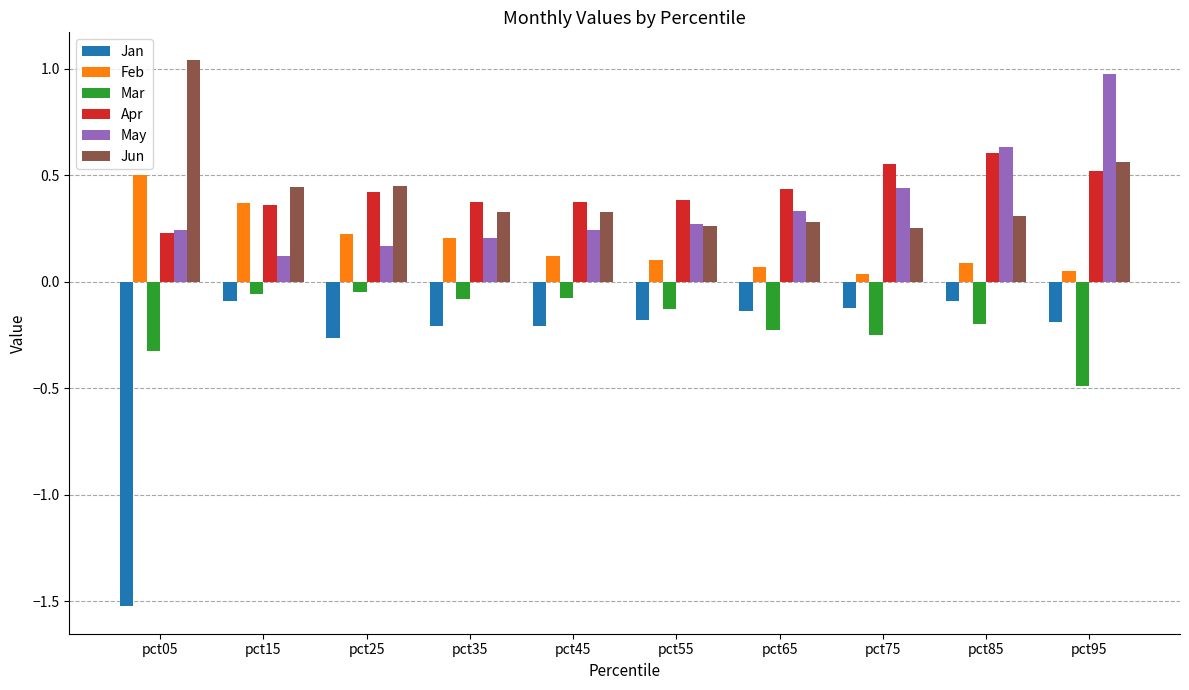

Is the value of Jan at pct15 greater than the value of Jun at pct75?

No